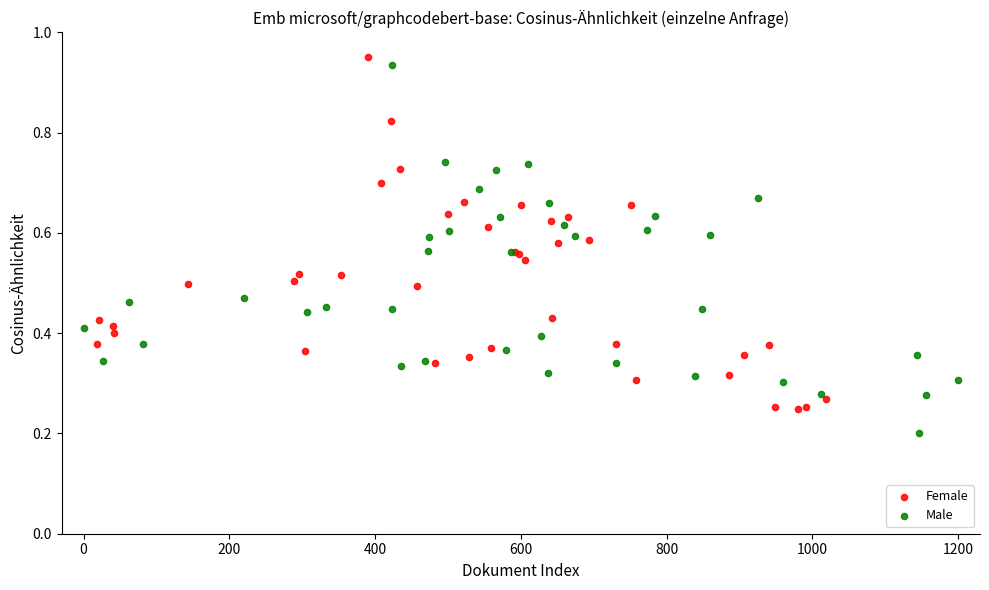

What are all the series names shown in the legend?

Female, Male